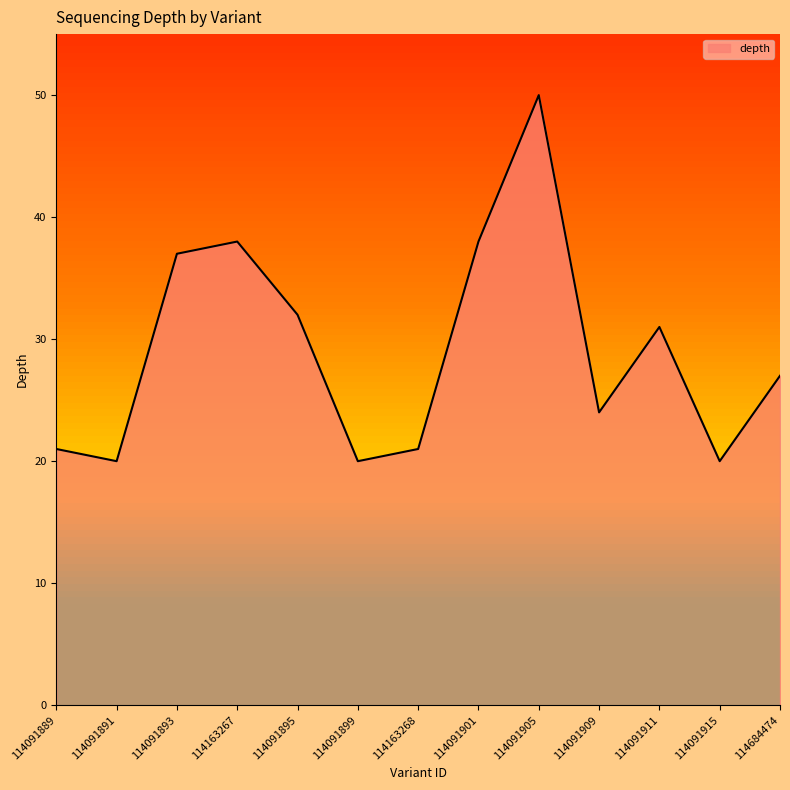

Between 114163267 and 114091891, which is larger?

114163267